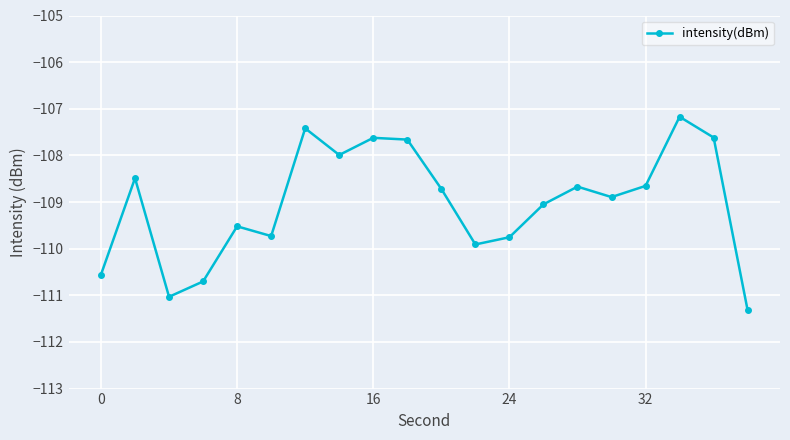

What is the value of the 20th point from the left?

-111.3